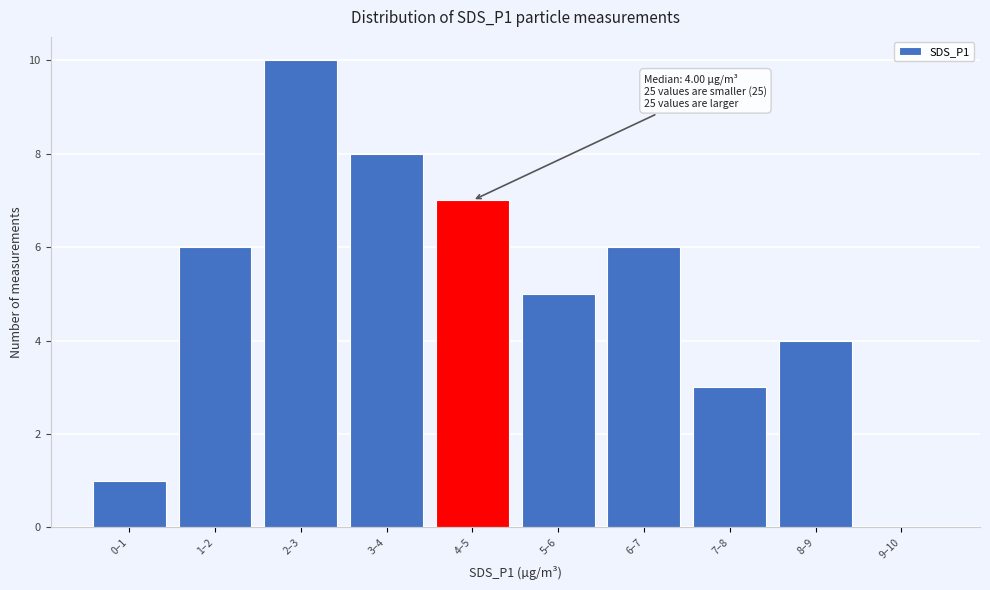

Reading left to right, what are all the values shown in this chart?

0–1=1	1–2=6	2–3=10	3–4=8	4–5=7	5–6=5	6–7=6	7–8=3	8–9=4	9–10=0